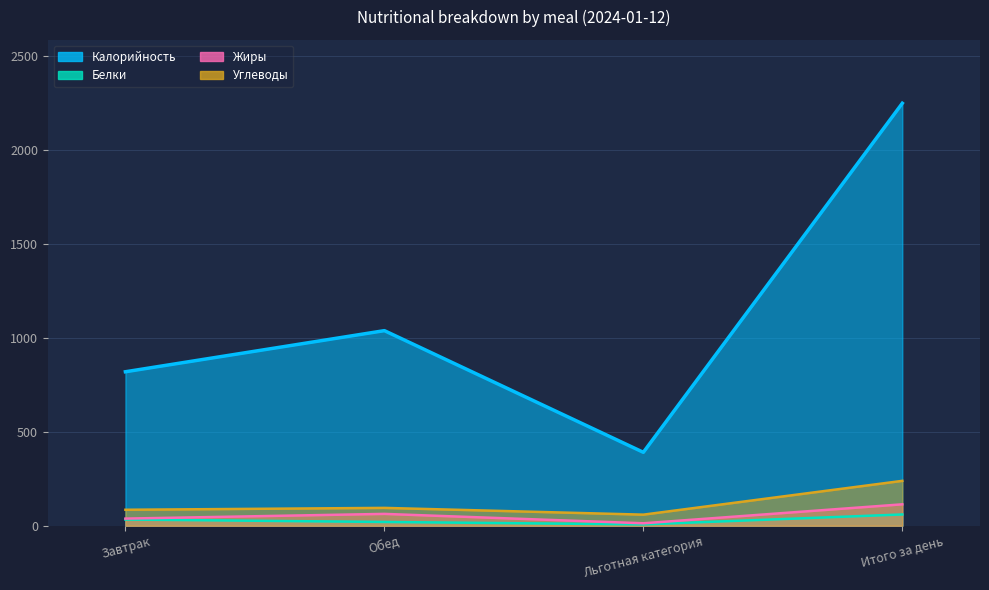

Reading left to right, what are all the values shown in this chart?

Калорийность: 820	1039	391	2250
Белки: 33	20	7	60
Жиры: 38	63	13	114
Углеводы: 85	95	59	239